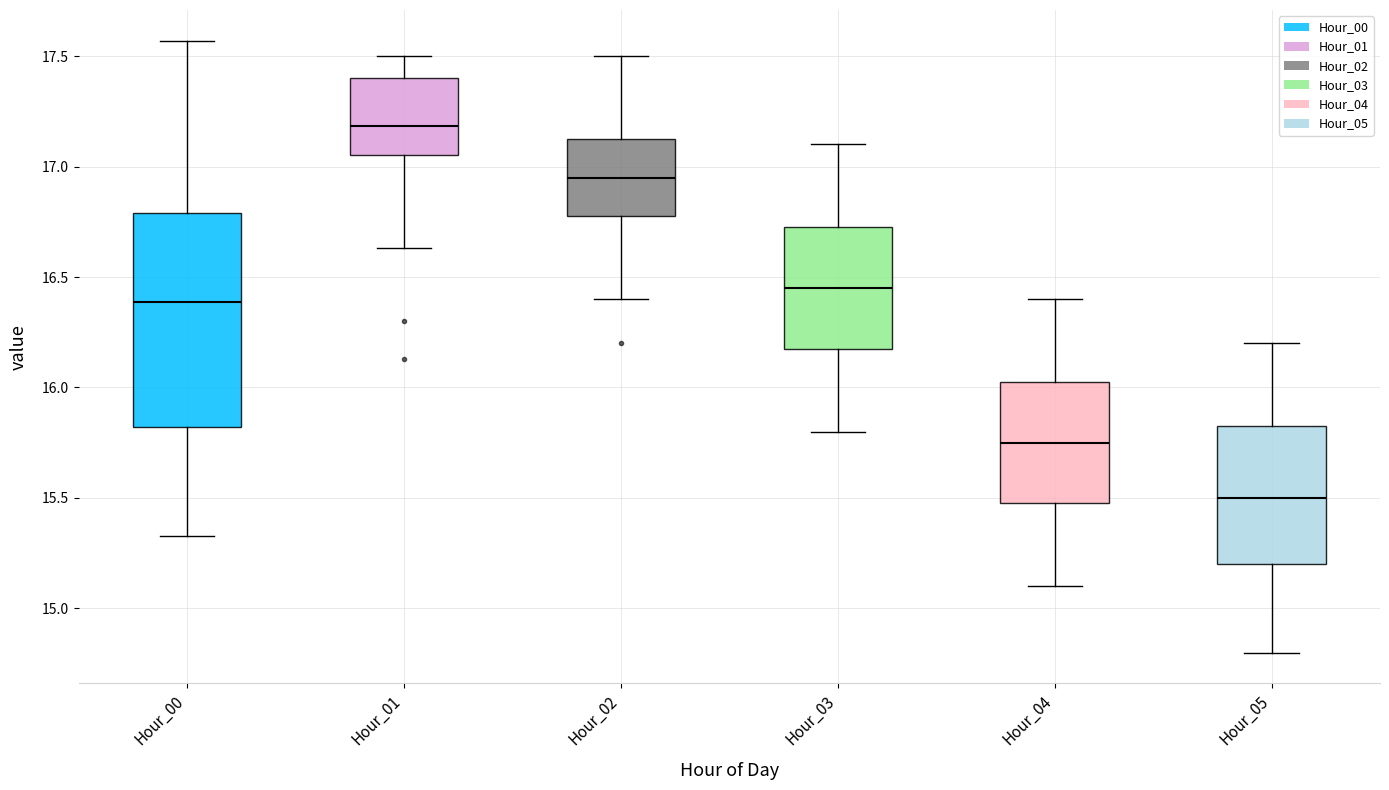

Reading left to right, read every box against the y-axis: the position of its median line, the range the box covers, and the ends of its whiskers. The values are not printed on the chart, so give them approximately, as read against the axis.

Hour_00: median 16.40, box 15.80 to 16.80, whiskers 15.35 to 17.55
Hour_01: median 17.20, box 17.05 to 17.40, whiskers 16.65 to 17.50
Hour_02: median 16.95, box 16.80 to 17.15, whiskers 16.40 to 17.50
Hour_03: median 16.45, box 16.20 to 16.75, whiskers 15.80 to 17.10
Hour_04: median 15.75, box 15.50 to 16.05, whiskers 15.10 to 16.40
Hour_05: median 15.50, box 15.20 to 15.85, whiskers 14.80 to 16.20